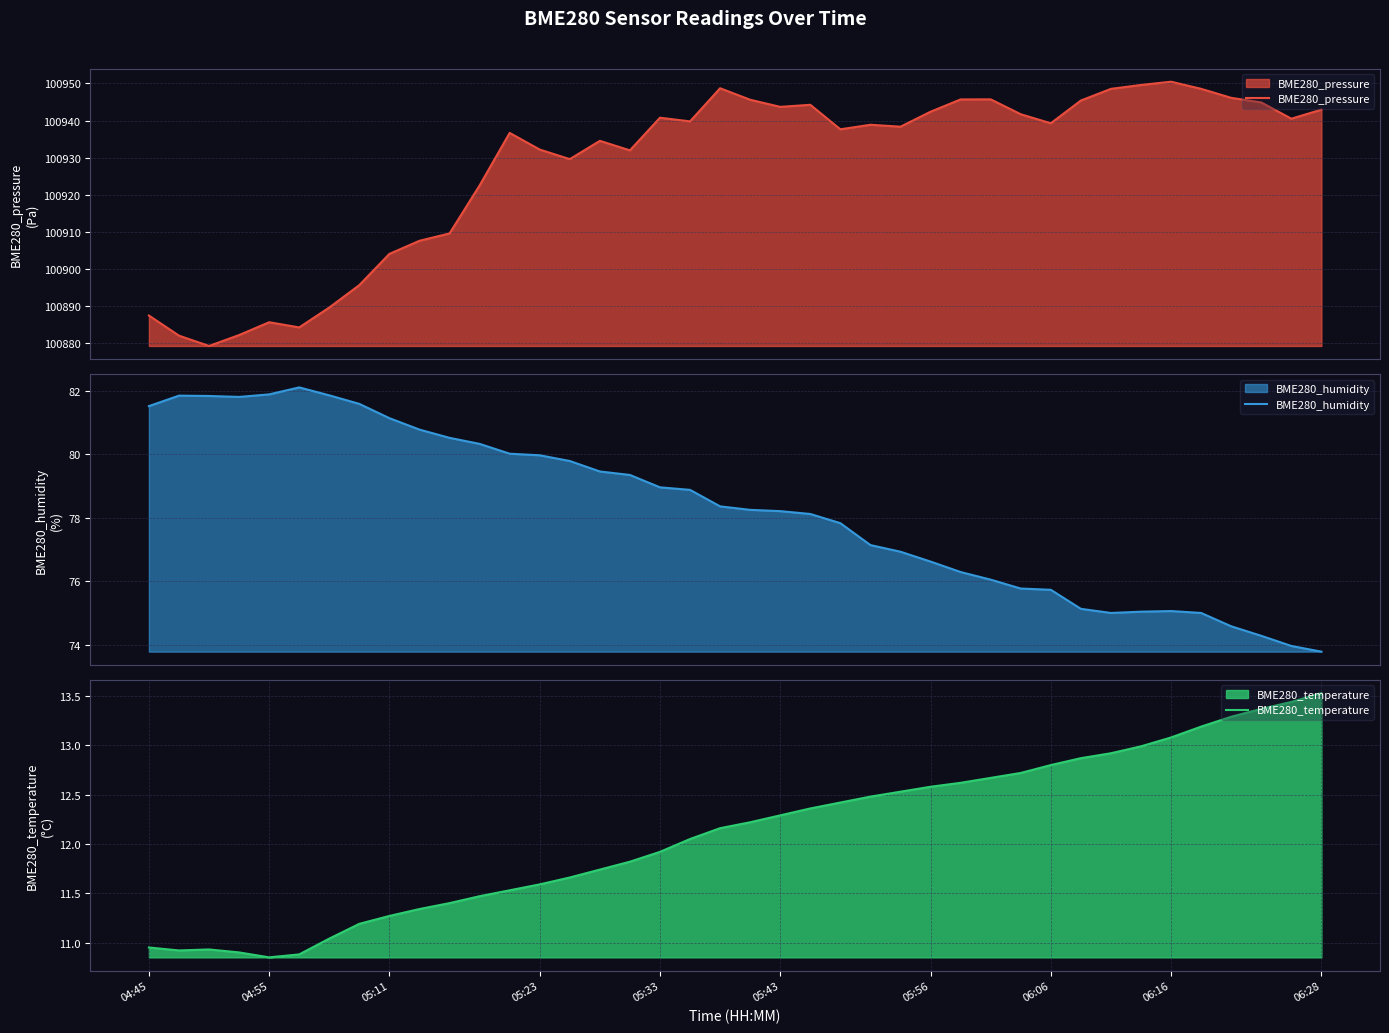

Which series has the largest range (max minus min)?

BME280_pressure